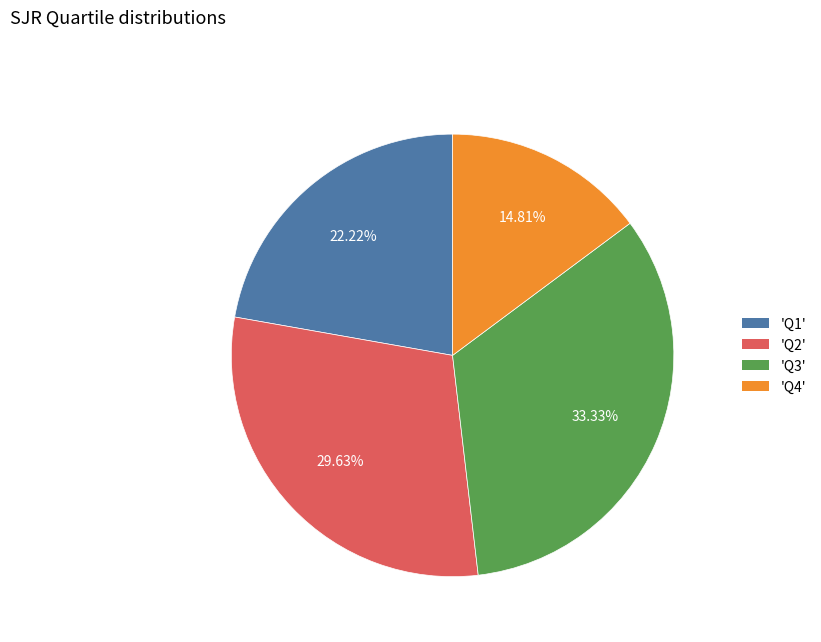

Which has a higher value, 'Q1' or 'Q4'?

'Q1'